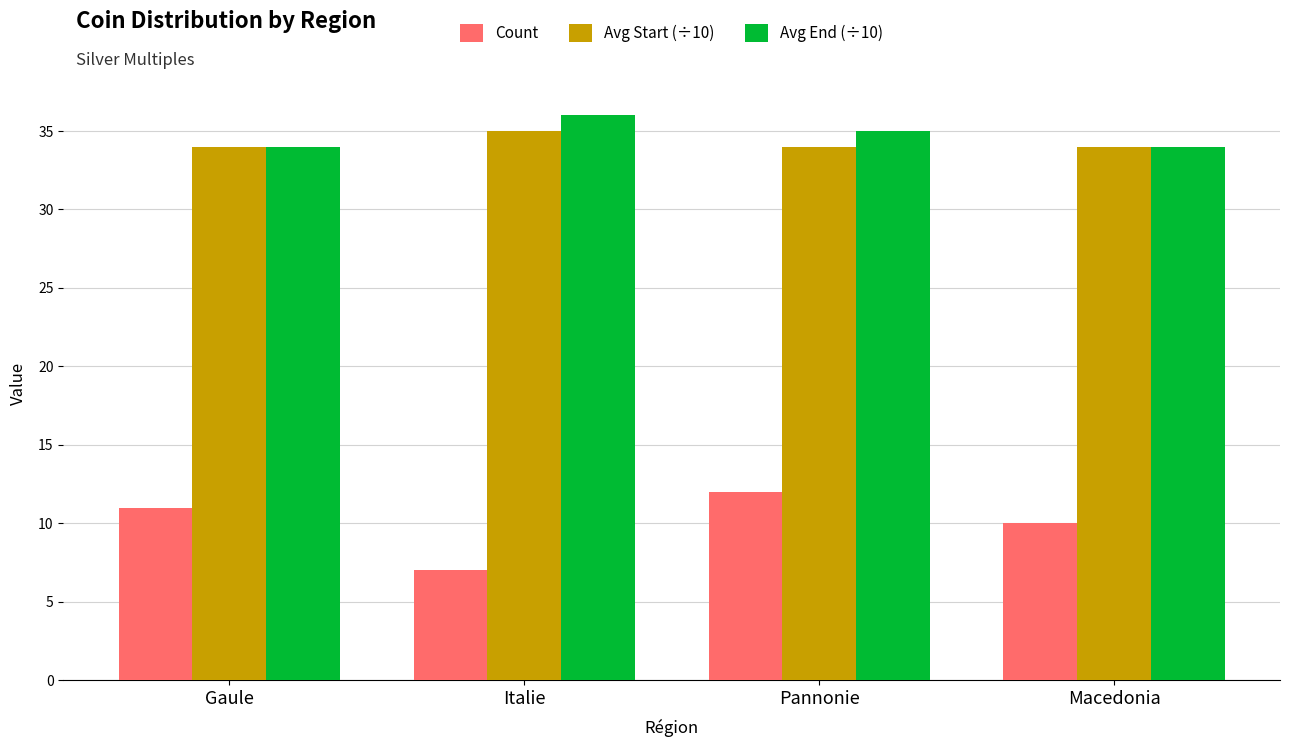

At which category does the chart reach its peak across all series?

Italie